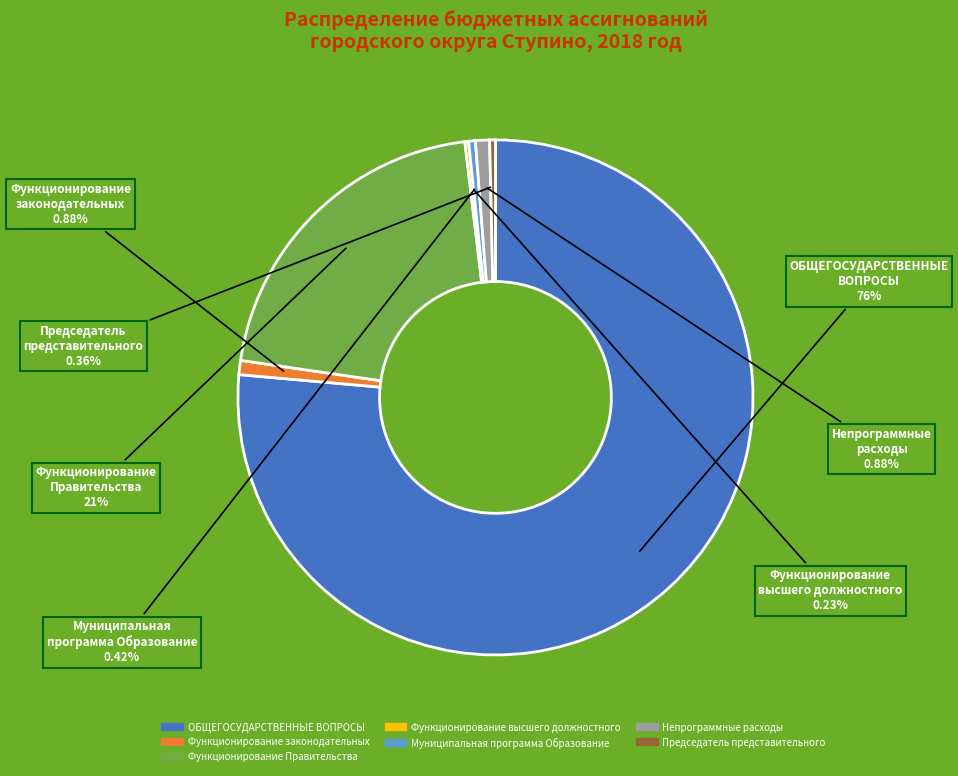

To the nearest percent, what is the average slice percentage?

14%